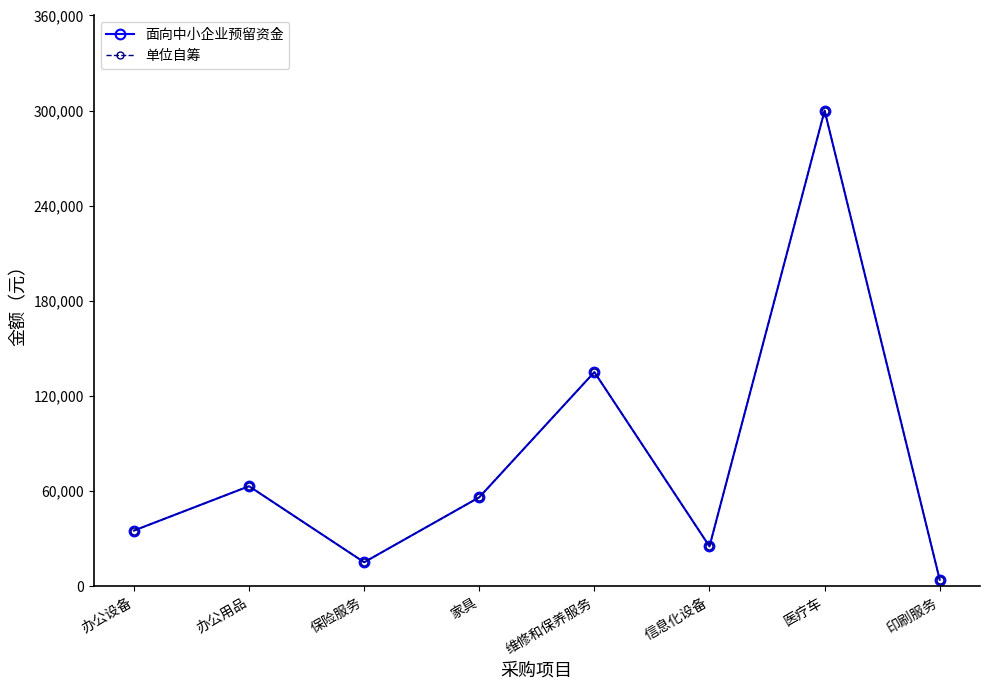

Does the chart have visible grid lines?

No